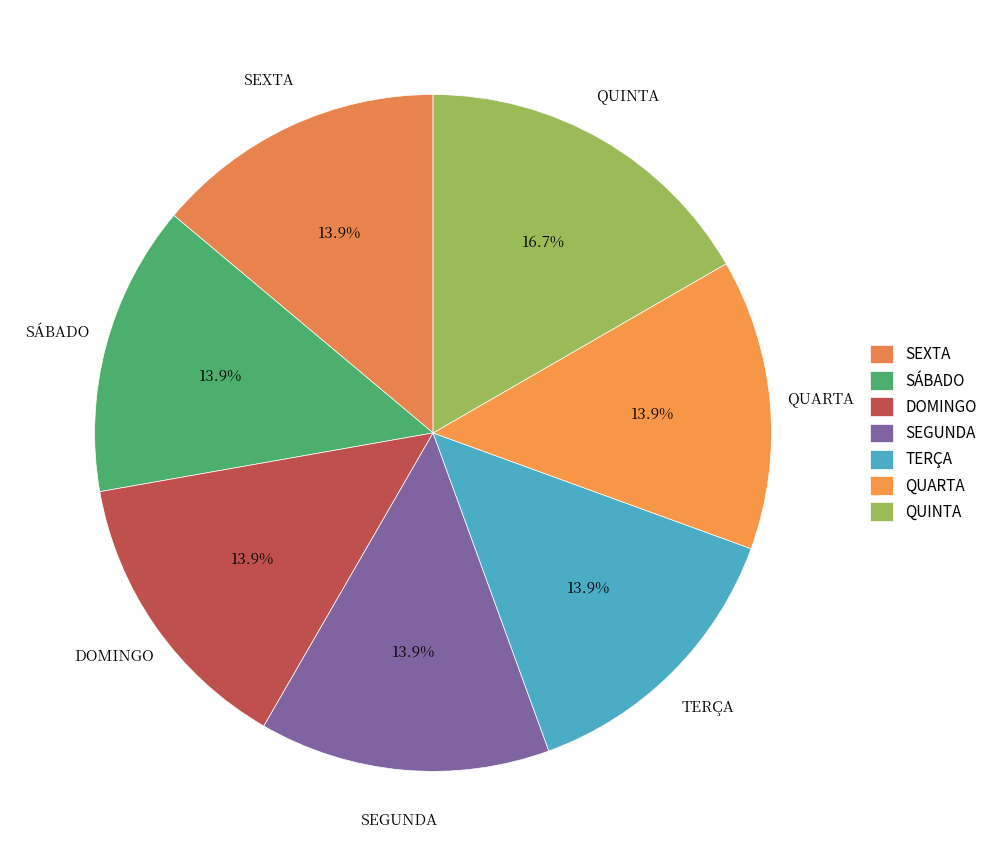

True or false: DOMINGO accounts for 26% of the total.

False